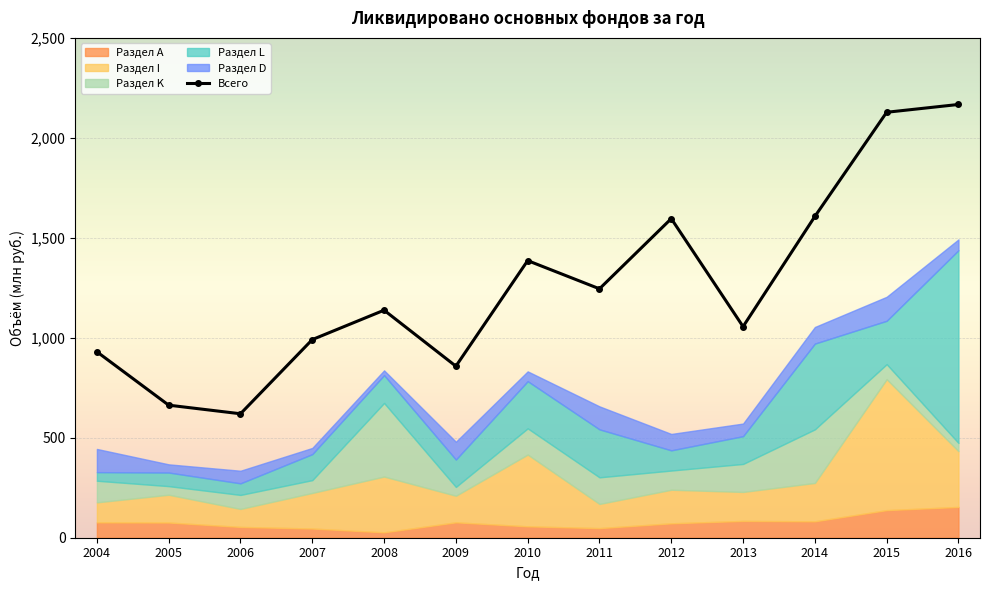

At which label does Раздел А reach its minimum?

2008